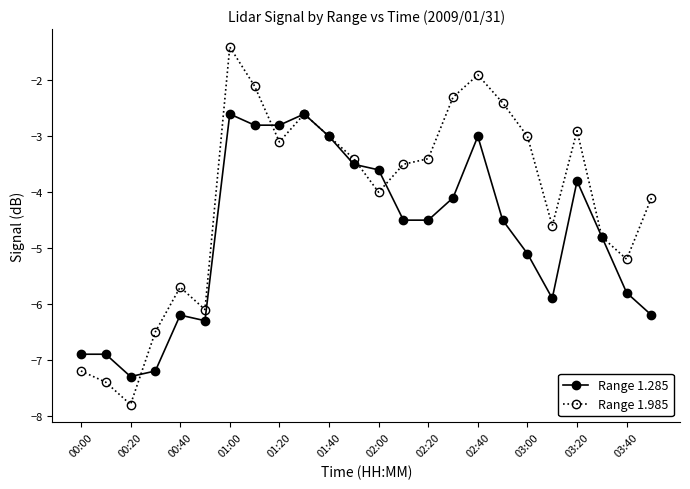

Which series has the widest spread of values?

Range 1.985